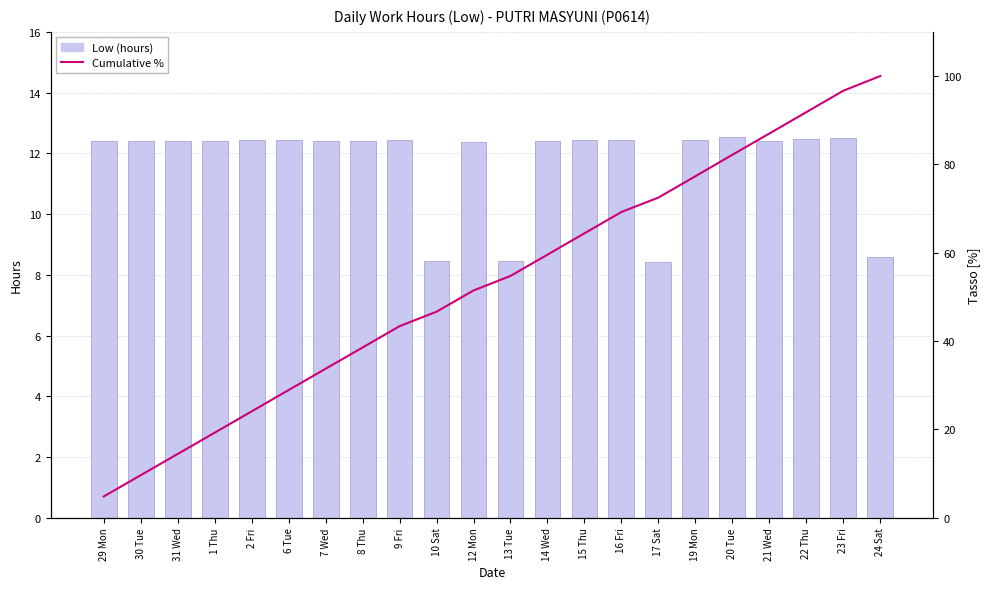

Reading right to left, transcribe all the data shown in this chart.

Low (hours): 8.6	12.5	12.5	12.4	12.5	12.4	8.4	12.4	12.4	12.4	8.5	12.4	8.4	12.4	12.4	12.4	12.4	12.4	12.4	12.4	12.4	12.4
Cumulative %: 100.0	96.7	91.8	87.0	82.2	77.3	72.5	69.2	64.4	59.6	54.7	51.4	46.6	43.4	38.5	33.7	28.9	24.1	19.2	14.4	9.6	4.8